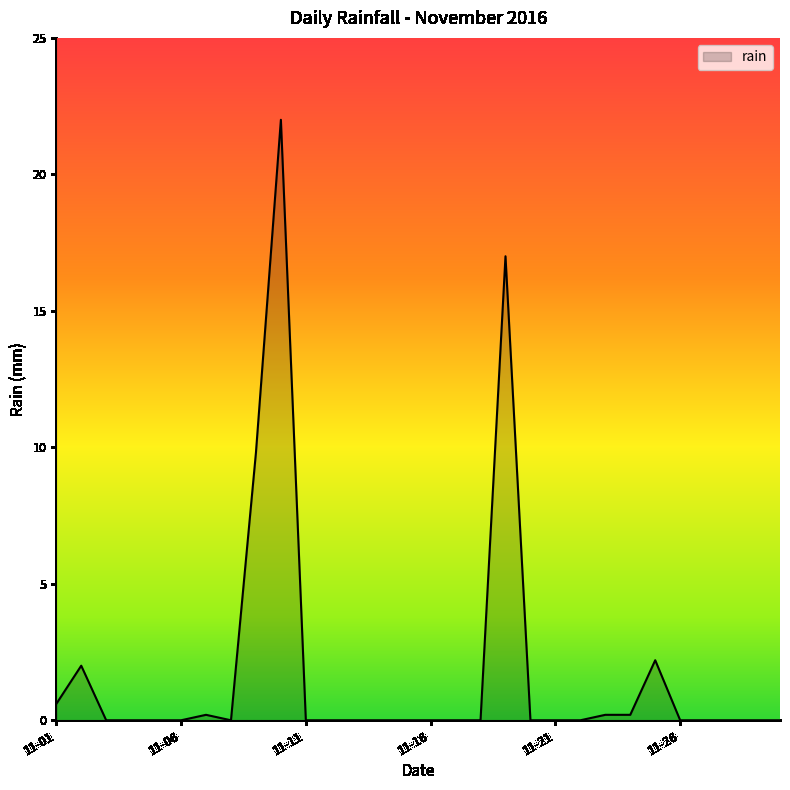

What is the difference between the maximum and minimum values?

22.0